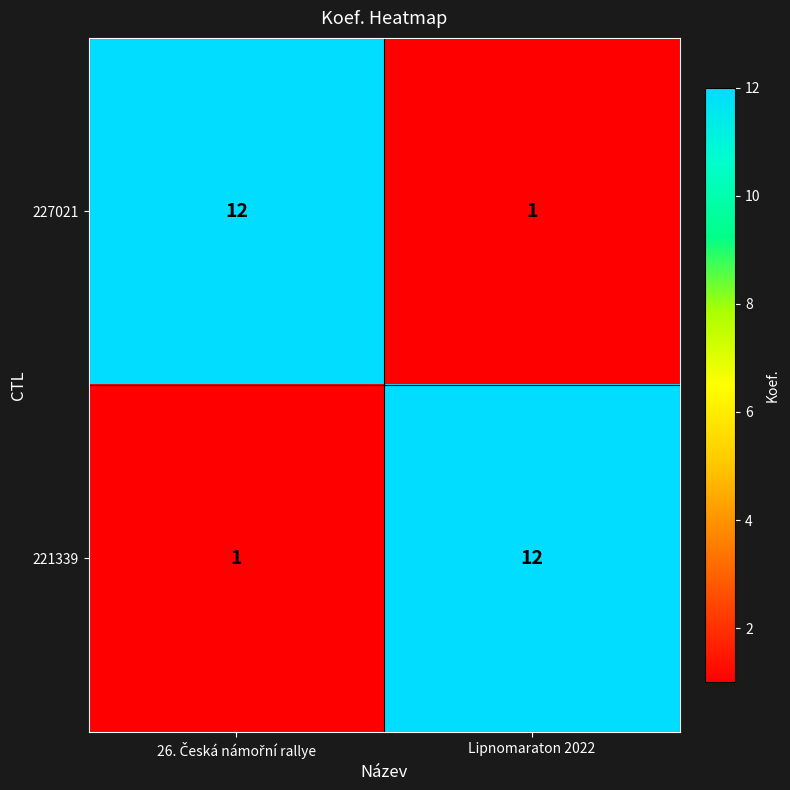

What is the maximum value for 227021?

12